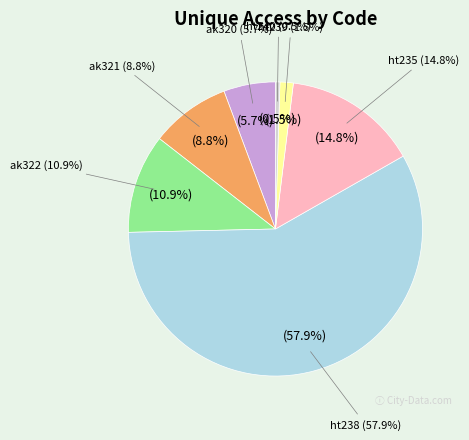

To the nearest percent, what percentage of the pie is ak322?

11%